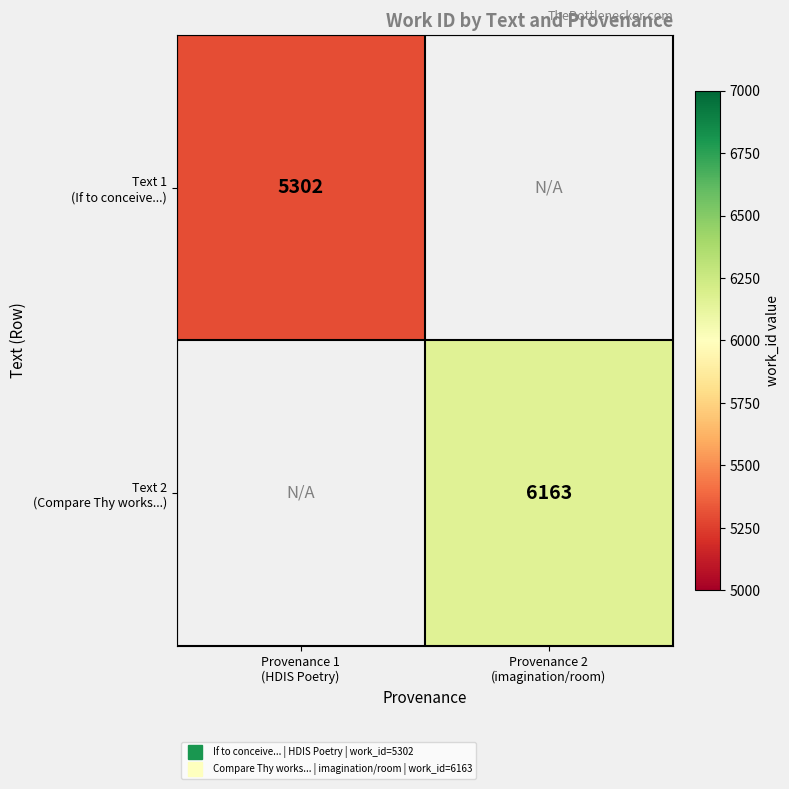

Is it true that Text 1 (If to conceive...) equals 8995.7 at Provenance 1 (HDIS Poetry)?

False